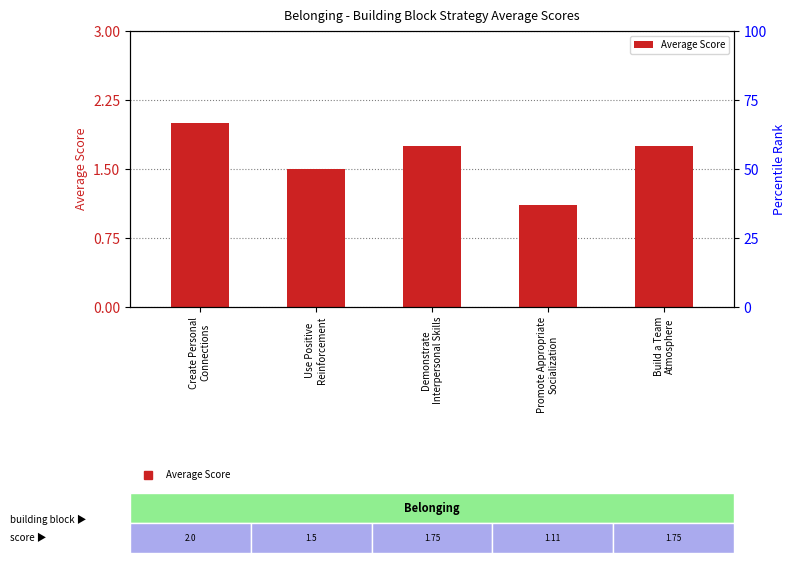

List the labels in order of value, smallest first.

Promote Appropriate
Socialization, Use Positive
Reinforcement, Demonstrate
Interpersonal Skills, Build a Team
Atmosphere, Create Personal
Connections